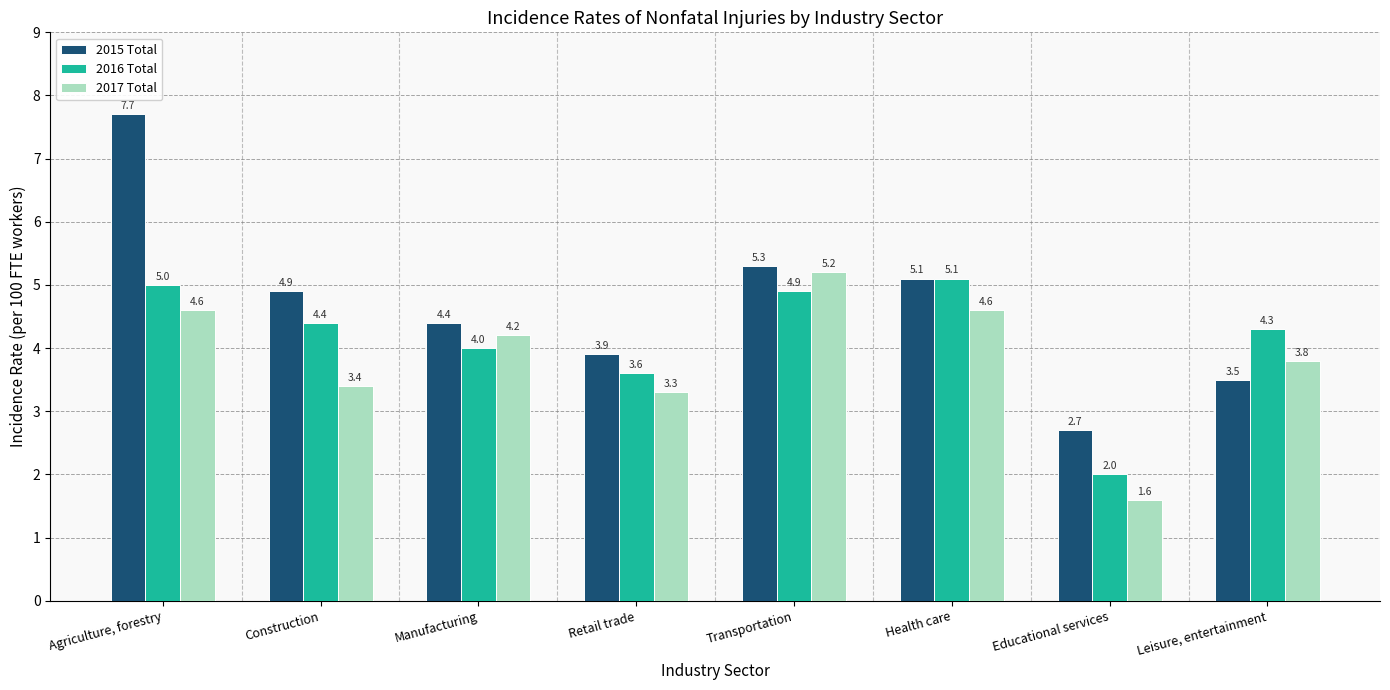

Which series has the largest total across all categories?

2015 Total